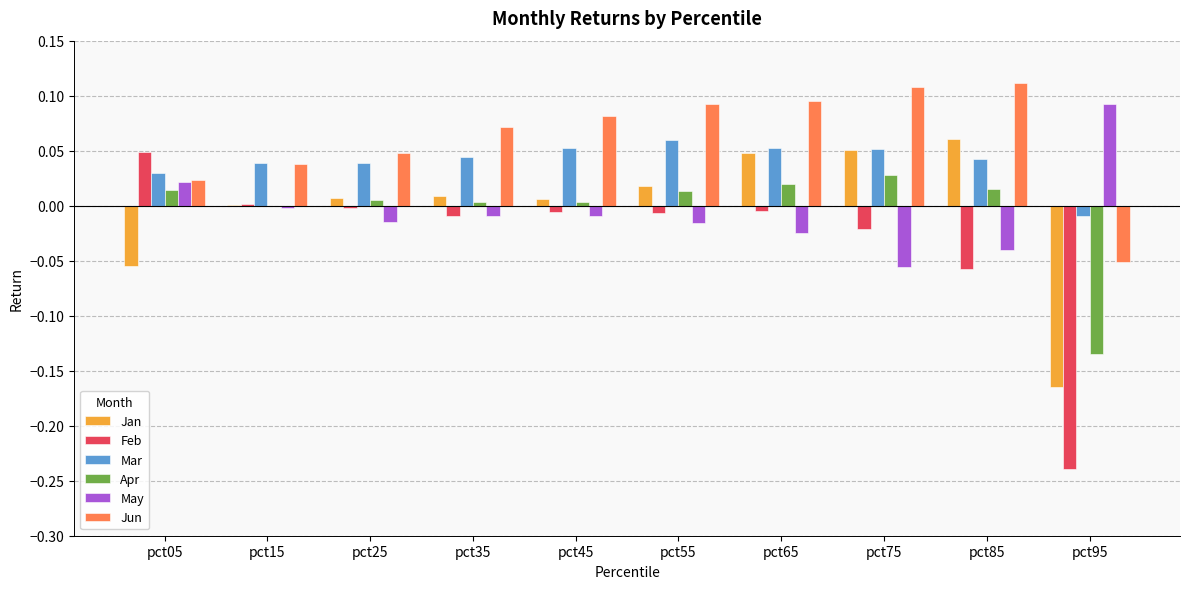

At which category is the sum across all series the highest?

pct65